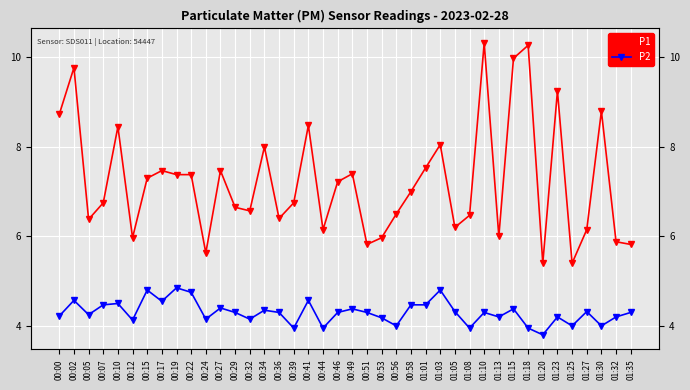

How many data points in P2 are above 4?

32